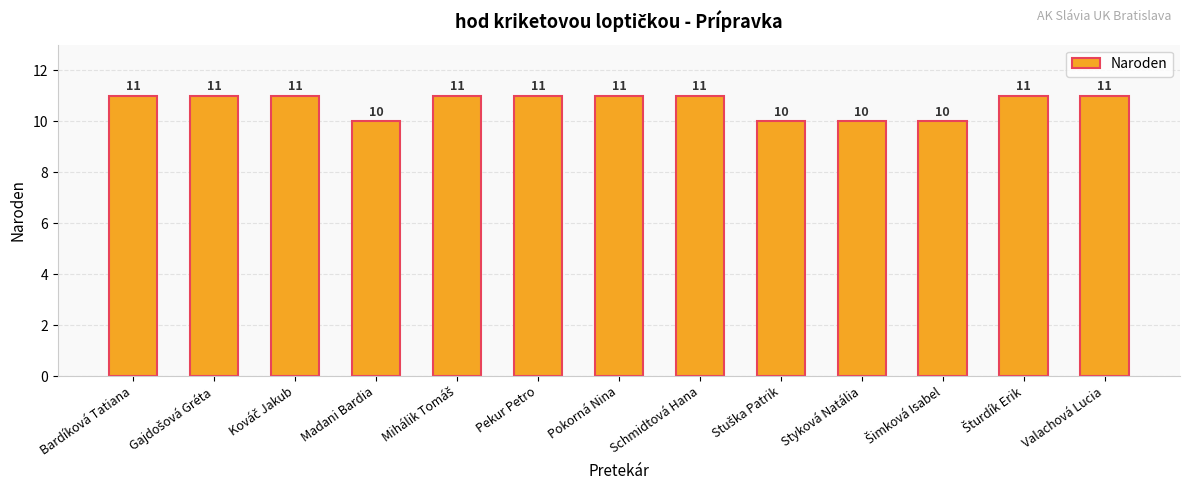

Are the bars grouped side by side (vs. stacked)?

No